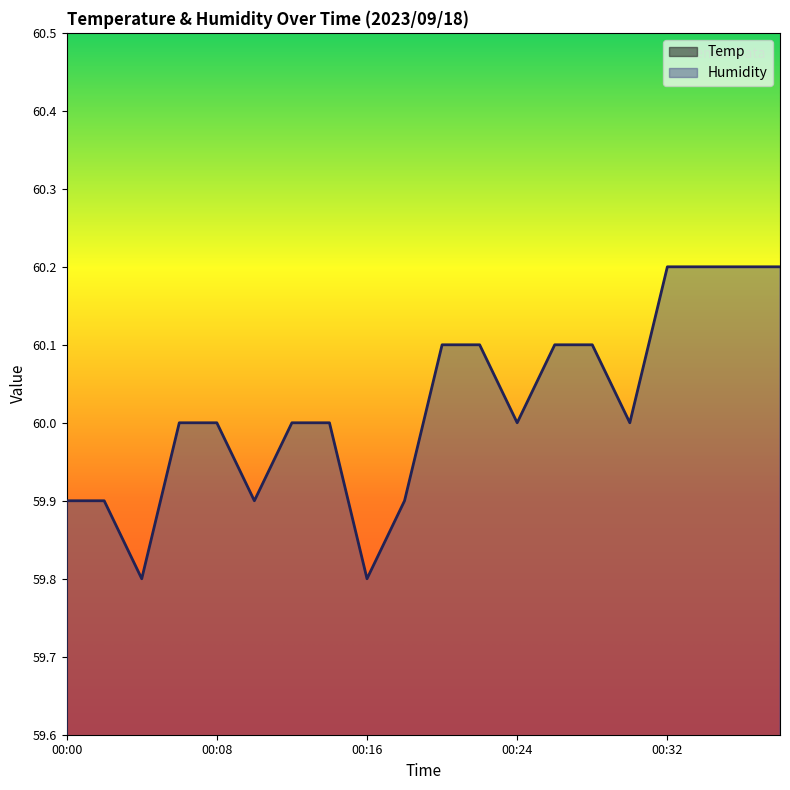

Reading right to left, list all the values displayed in this chart.

Temp: 23.1	23.1	23.1	23.1	23.0	23.1	23.1	23.0	23.1	23.1	23.0	23.0	23.1	23.1	23.1	23.1	23.1	23.0	23.1	23.1
Humidity: 60.2	60.2	60.2	60.2	60.0	60.1	60.1	60.0	60.1	60.1	59.9	59.8	60.0	60.0	59.9	60.0	60.0	59.8	59.9	59.9